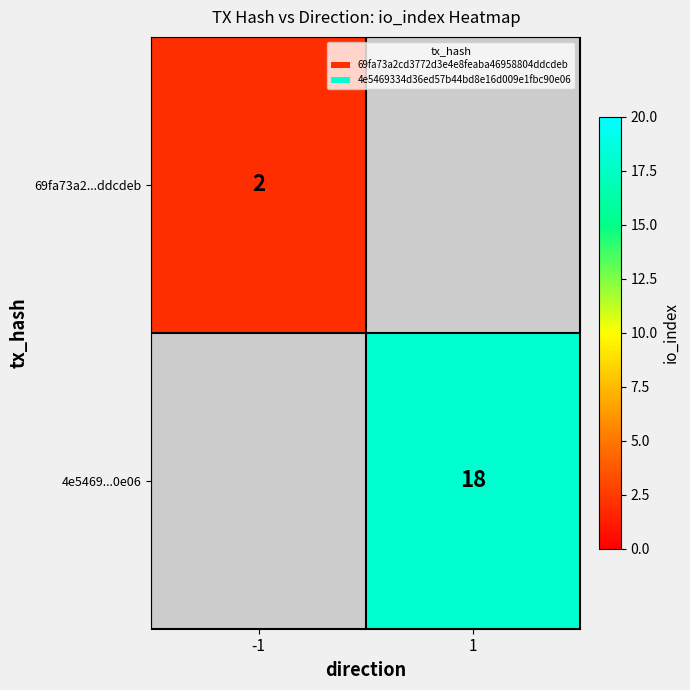

The value of 69fa73a2...ddcdeb at -1 is 3. True or false?

False